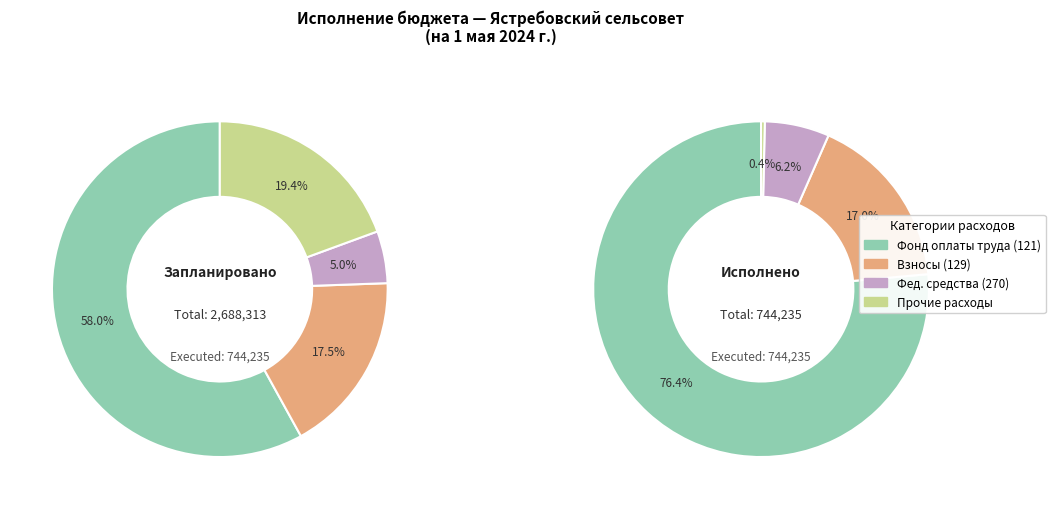

Is фонд оплаты труда (121) the majority of the pie?

Yes